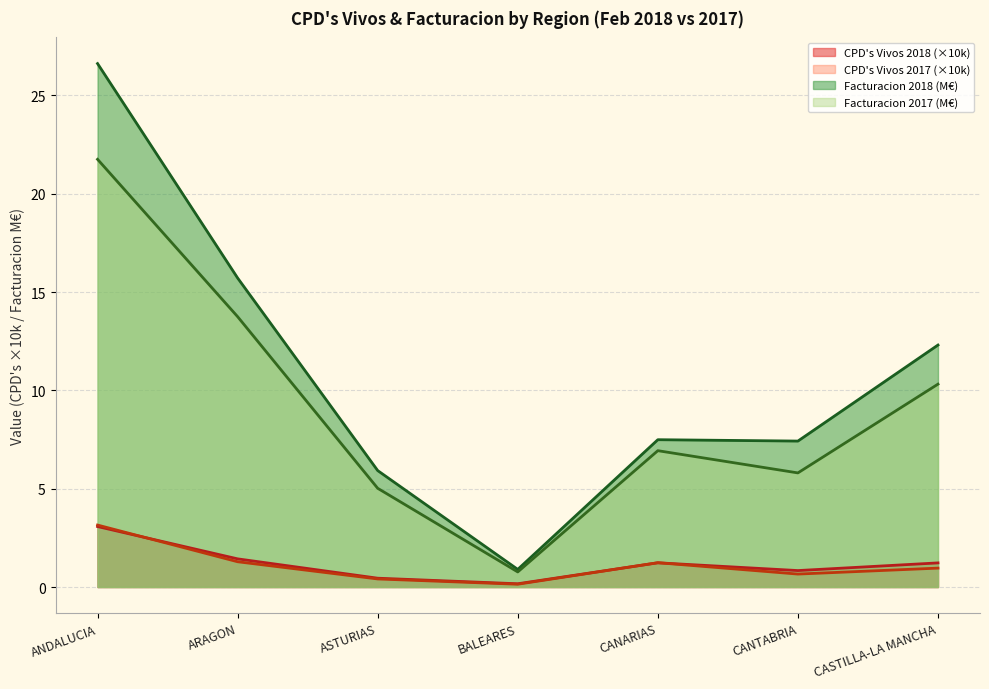

What value does the Facturacion 2017 series have at CASTILLA-LA MANCHA?

10.3